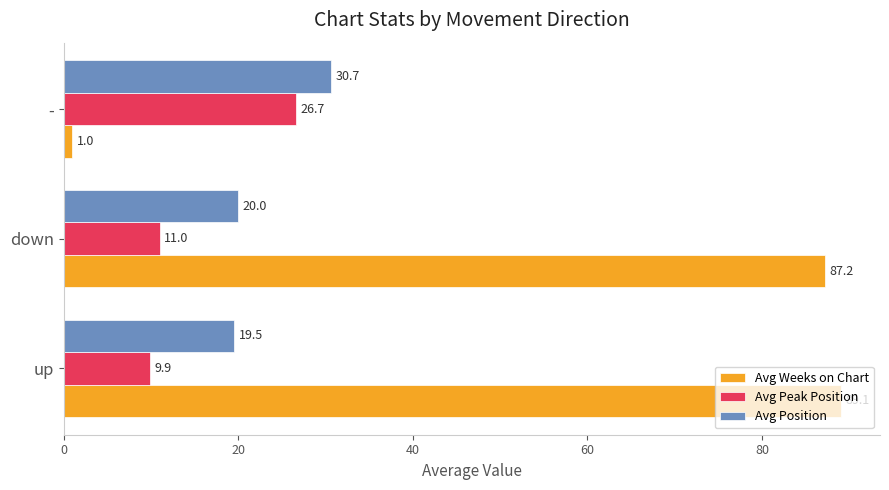

What is the approximate value of Avg Peak Position at -?

26.7